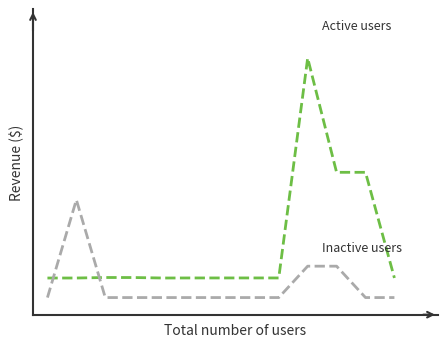

Does the chart have visible grid lines?

No